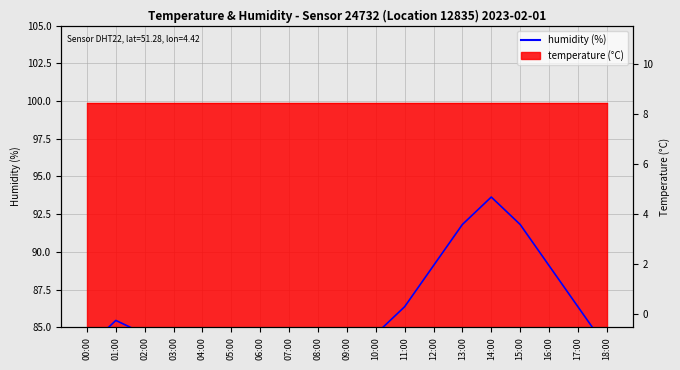

Reading right to left, extract all data points from this chart.

83.6	86.4	89.1	91.8	93.6	91.8	89.1	86.4	84.5	81.8	80.0	77.3	78.2	79.1	80.9	82.7	84.5	85.5	83.6